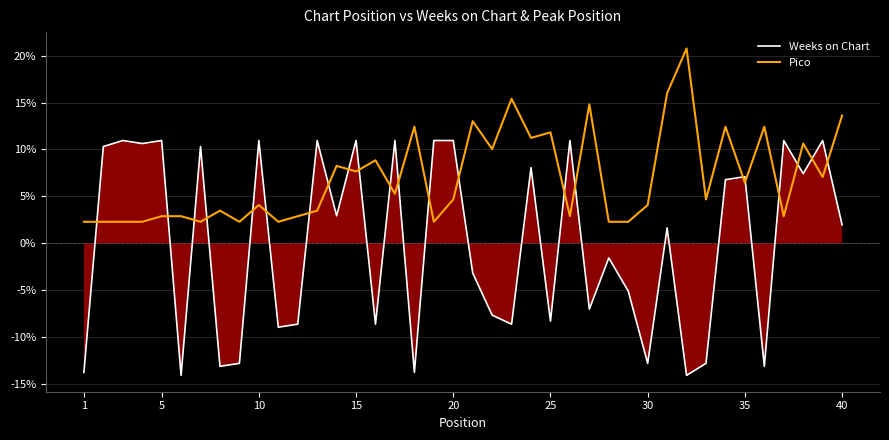

What is the maximum value for Pico?

20.8